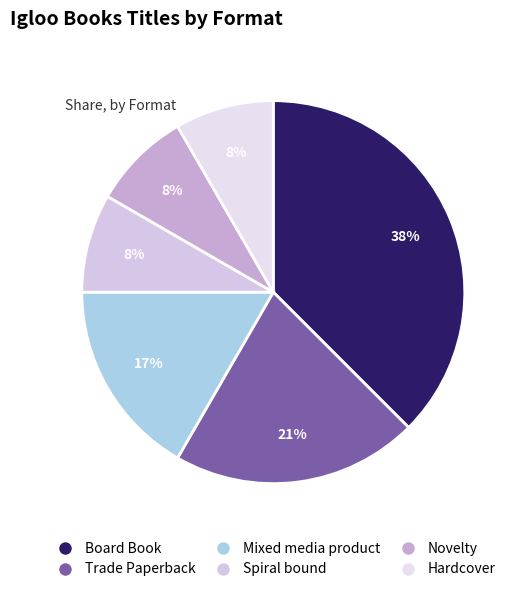

True or false: Spiral bound accounts for 18% of the total.

False